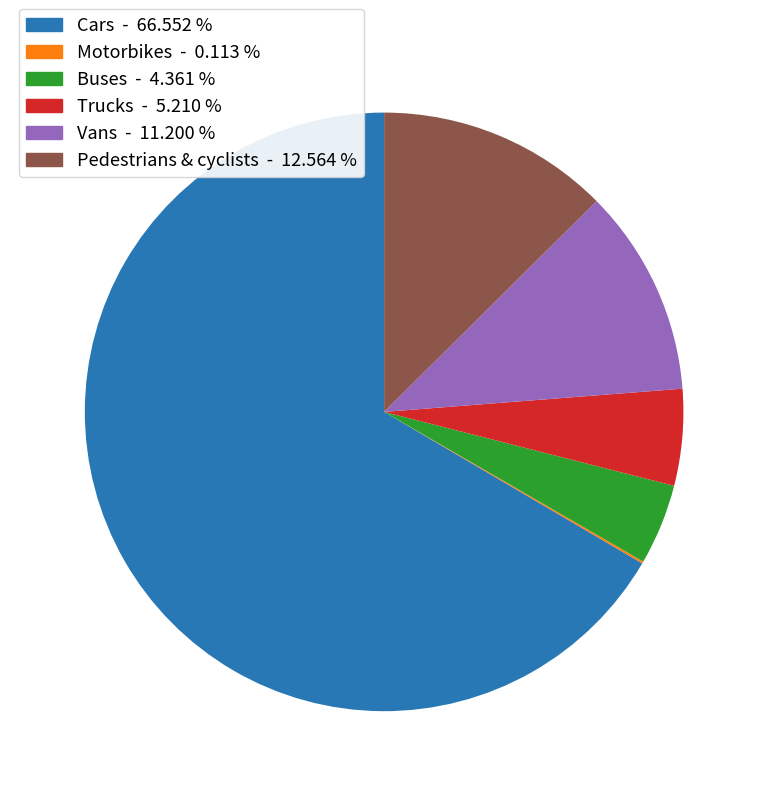

What is the largest slice in the pie chart?

Cars